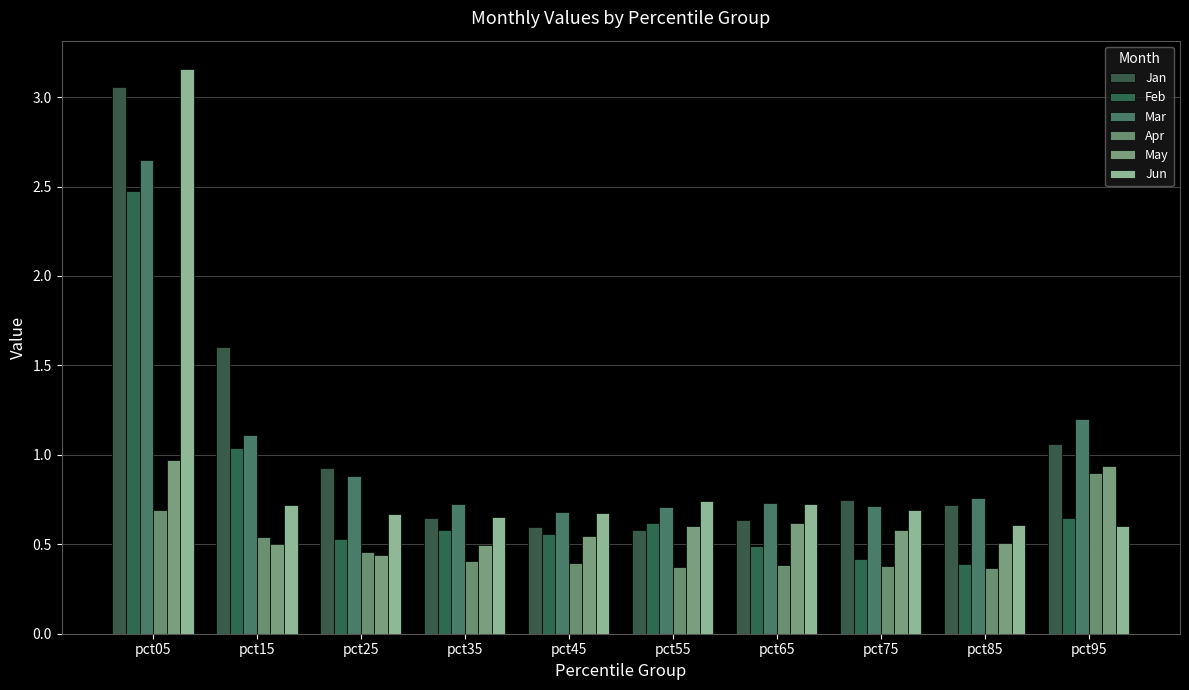

At which category does the chart reach its peak across all series?

pct05